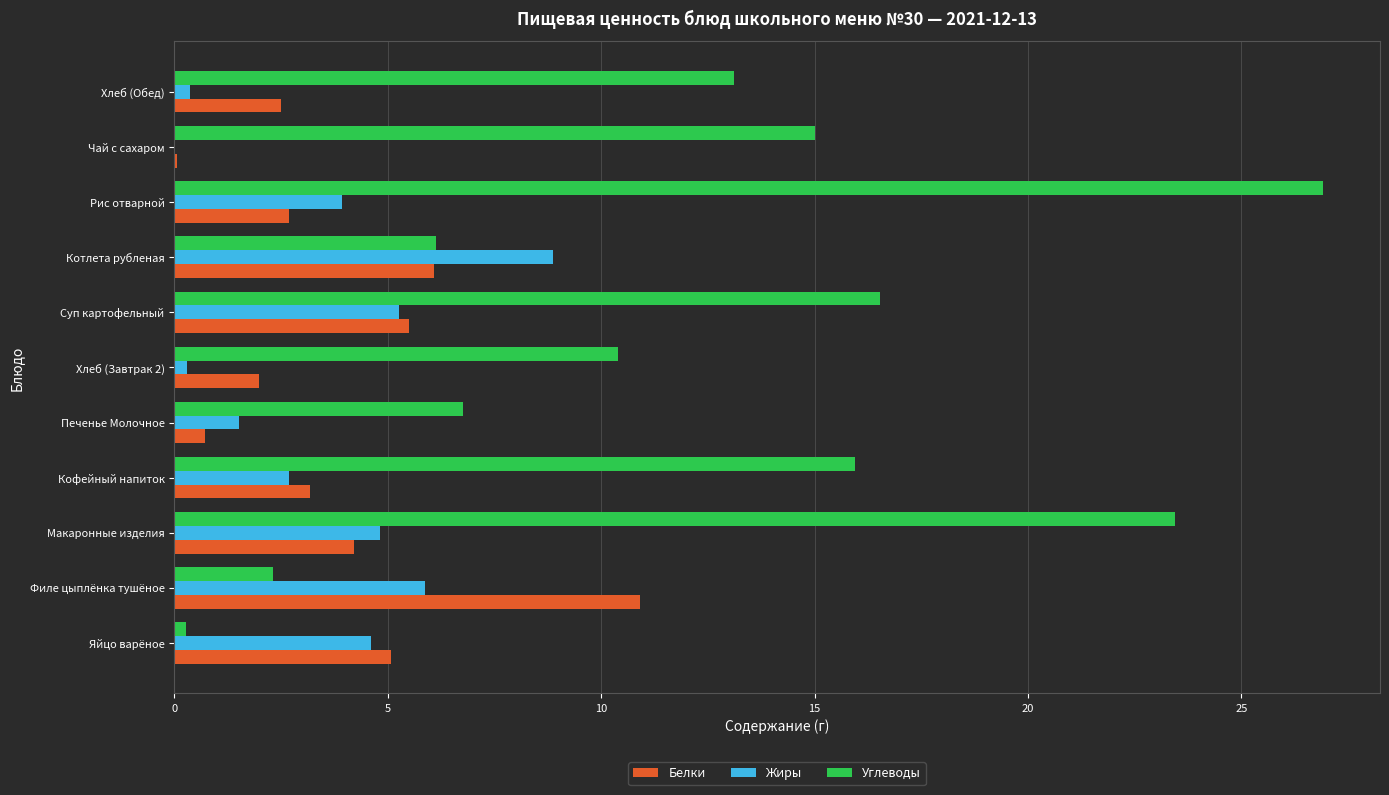

What are all the series names shown in the legend?

Белки, Жиры, Углеводы